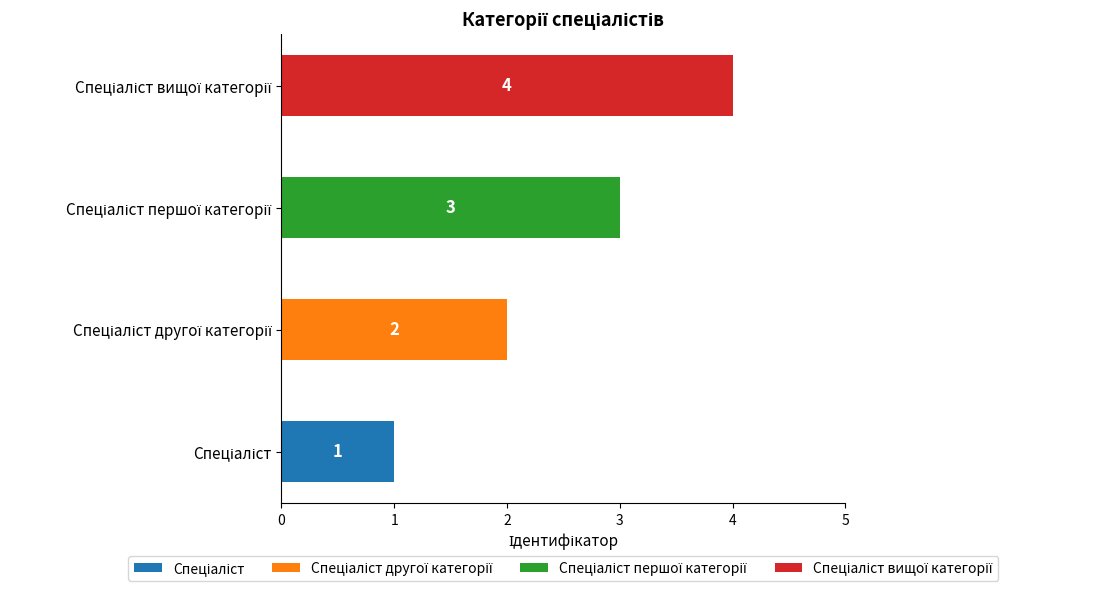

Reading right to left, extract all data points from this chart.

4	3	2	1